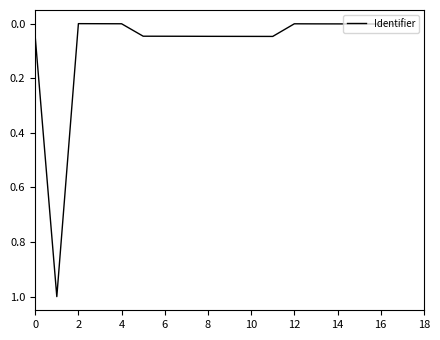

What is the maximum value shown in the chart?

1.0